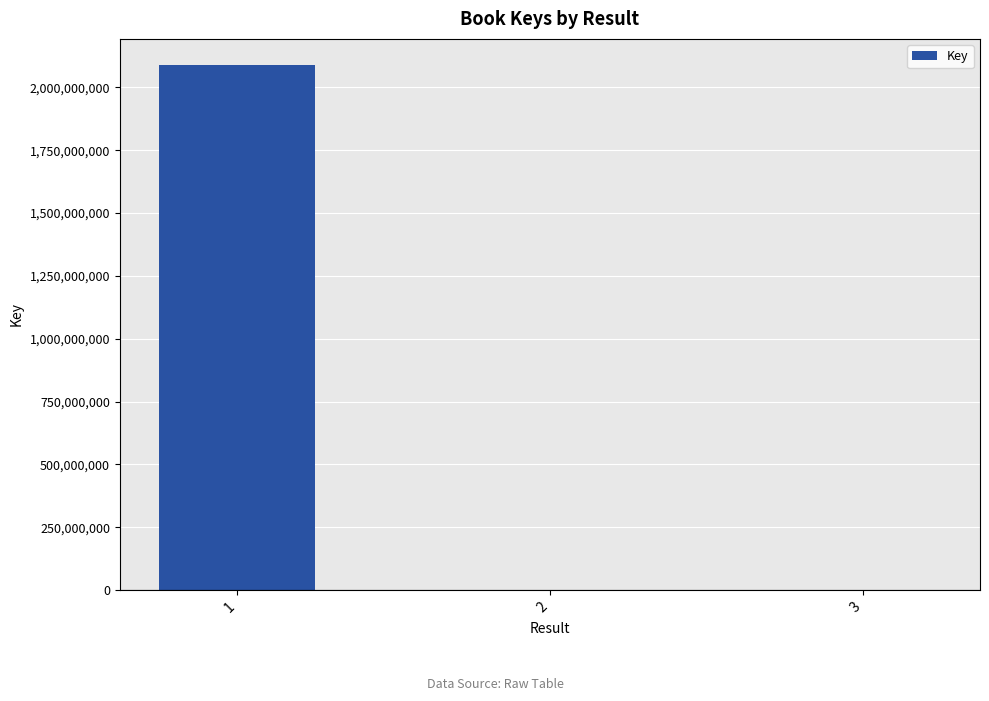

What is the change in value from 2 to 3?

-2